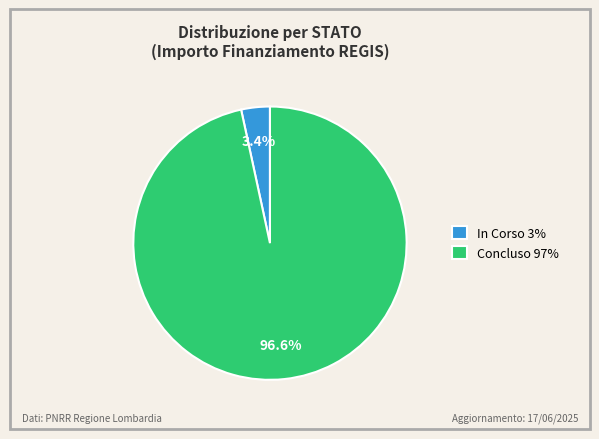

Do In Corso 3% and Concluso 97% together represent more than half of the pie?

Yes